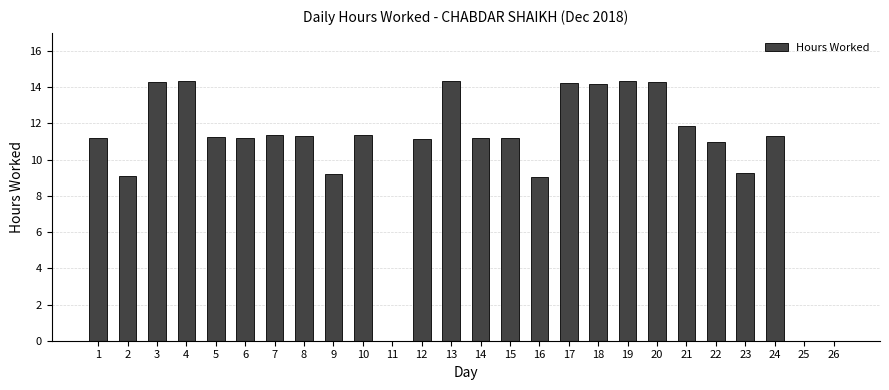

Between 19 and 7, which is larger?

19